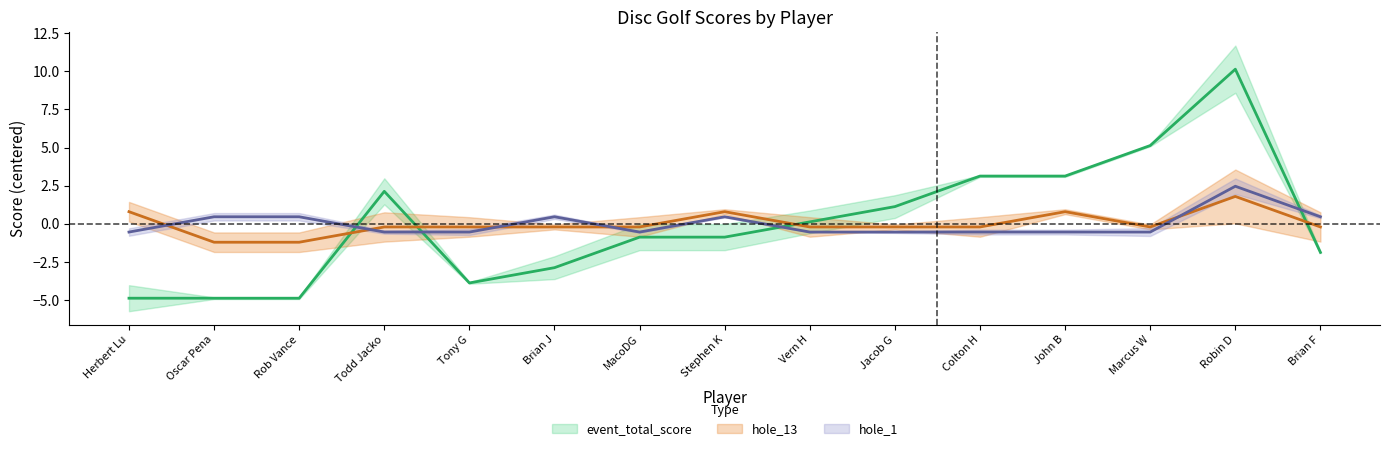

What is the spread (max minus min) of values at 3?

0.7